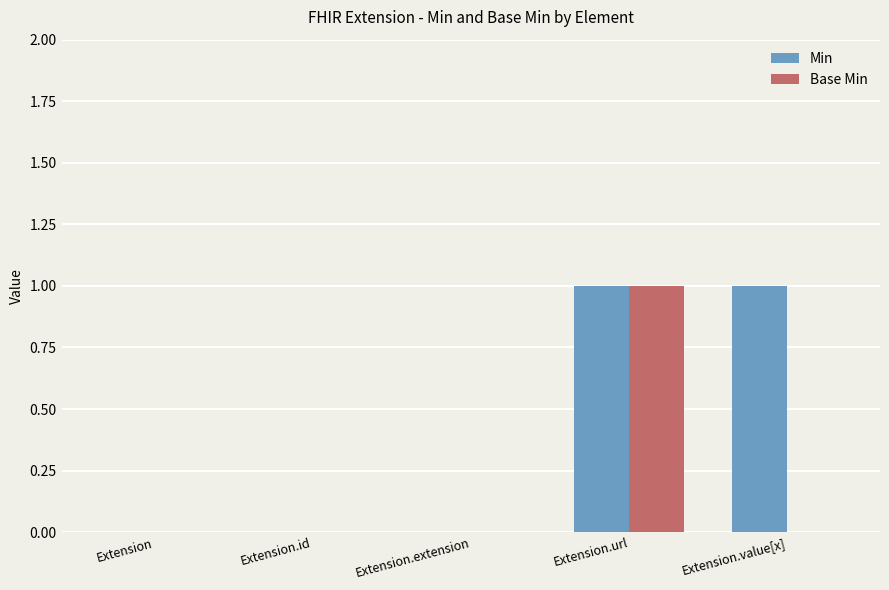

True or false: Min has a value of 2 at Extension.url.

False